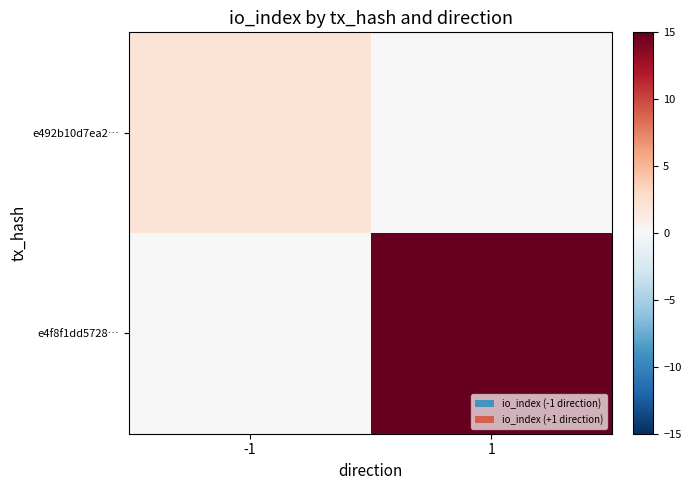

Which series has the widest spread of values?

e4f8f1dd5728…